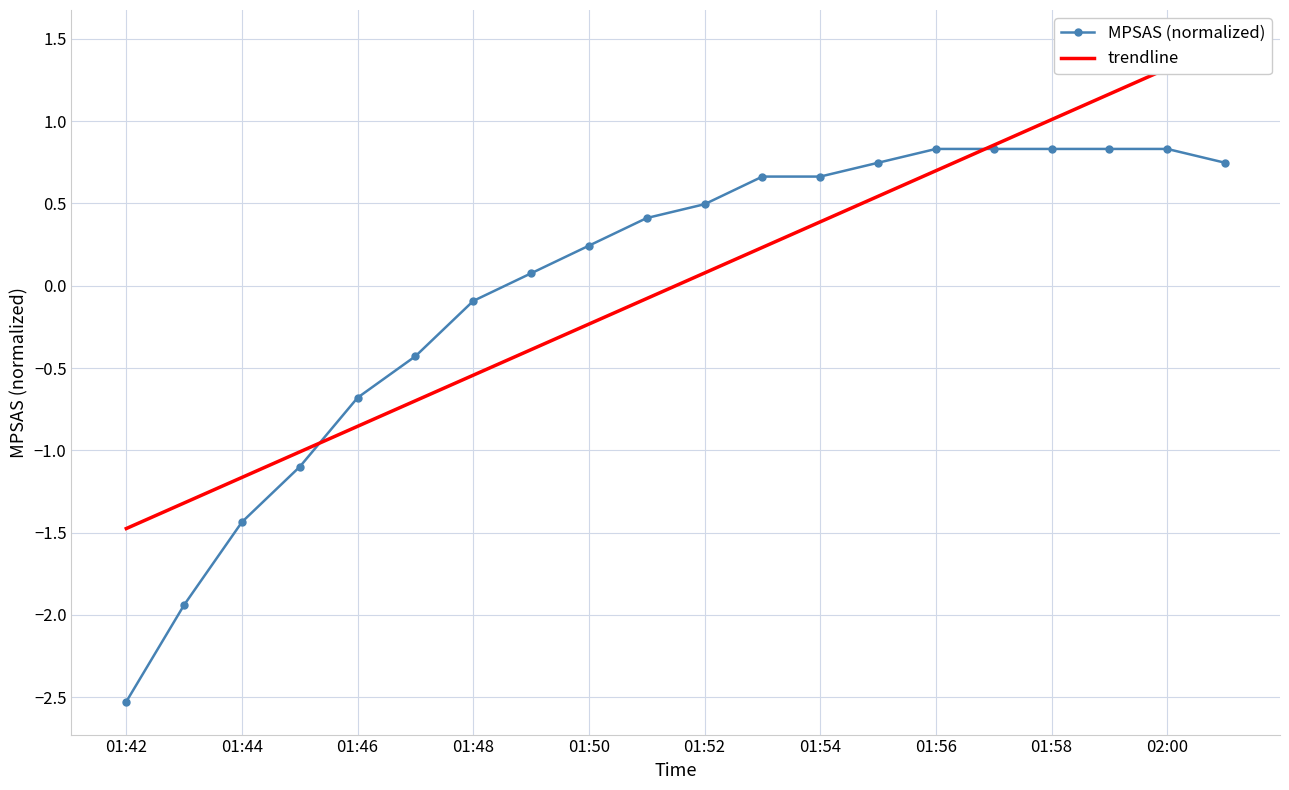

Which series has the largest total across all categories?

trendline